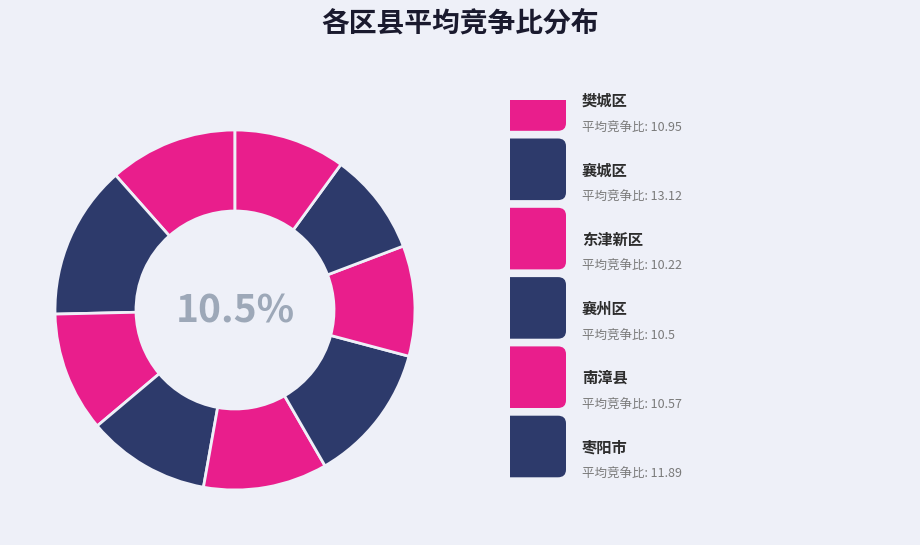

How much of the chart is everything except 高新区(襄阳)?

92.9%